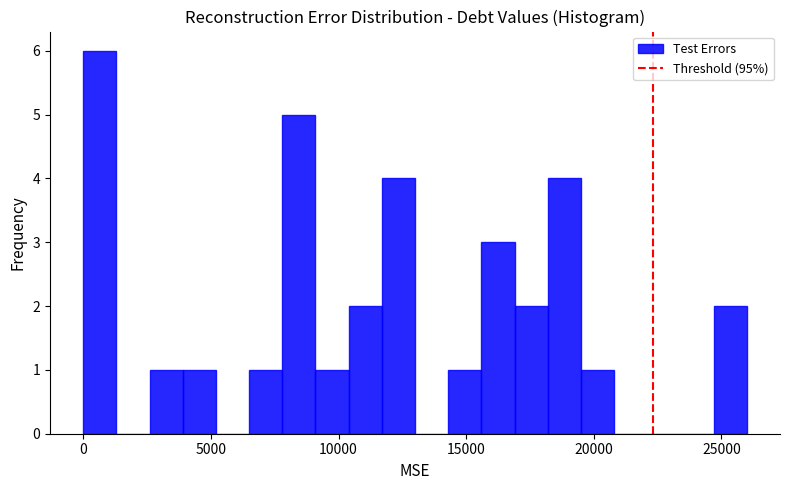

Around what value on the x-axis is the tallest bar? Give the approximate position of its centre, as read against the axis.

500